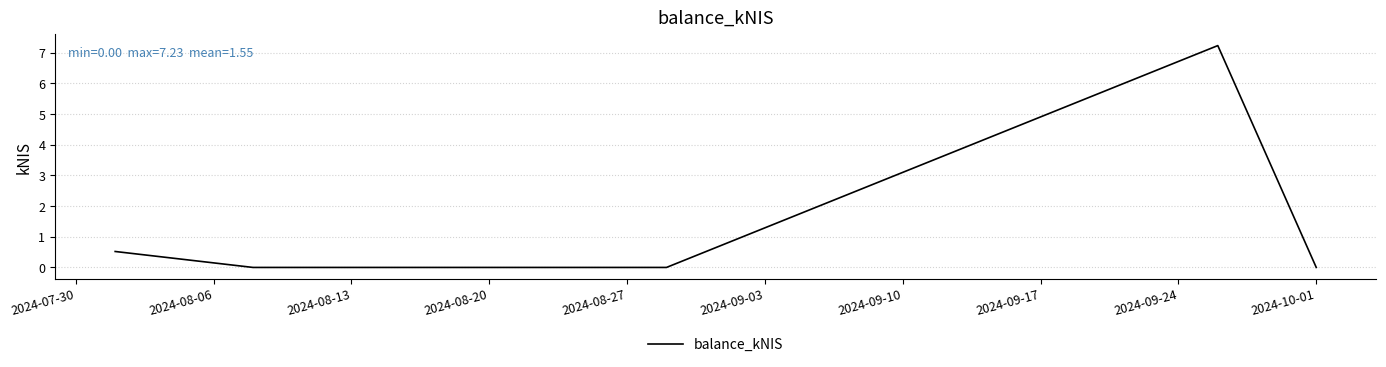

What is the sum of all values?

7.8